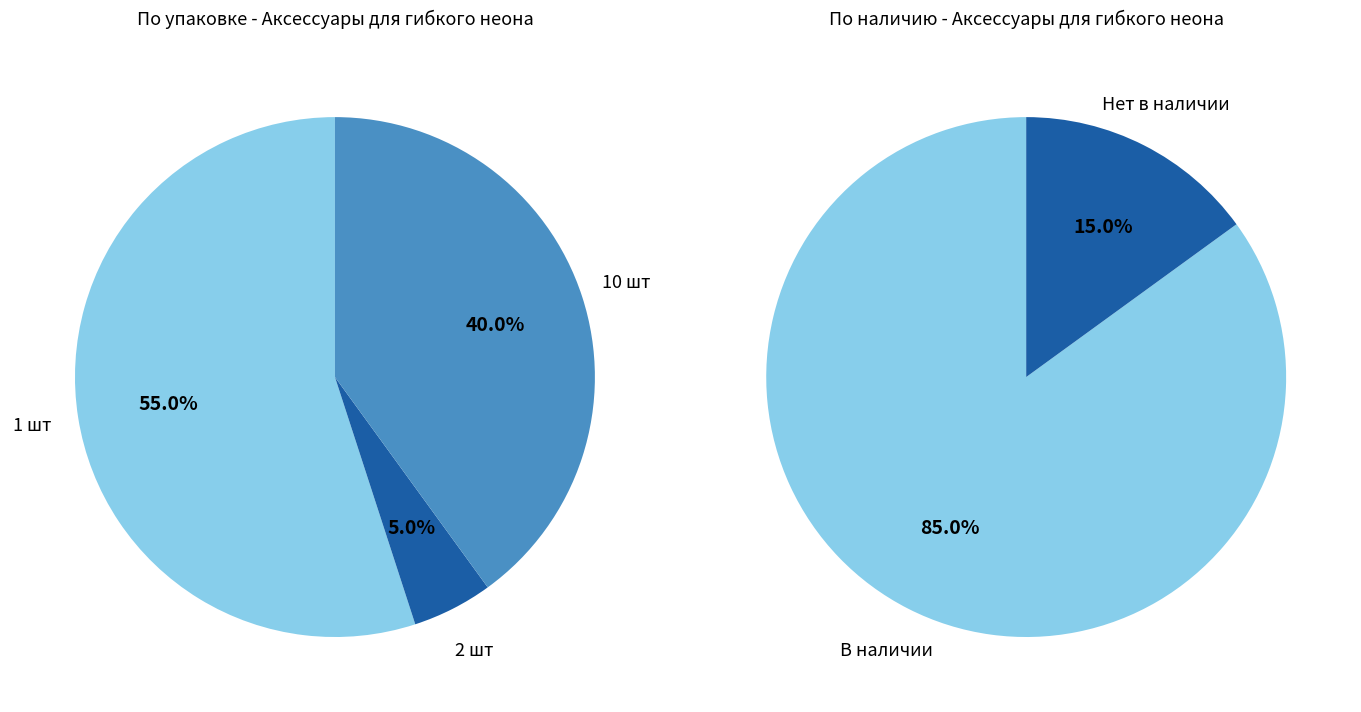

Is it true that 39 is 0% of the pie?

True